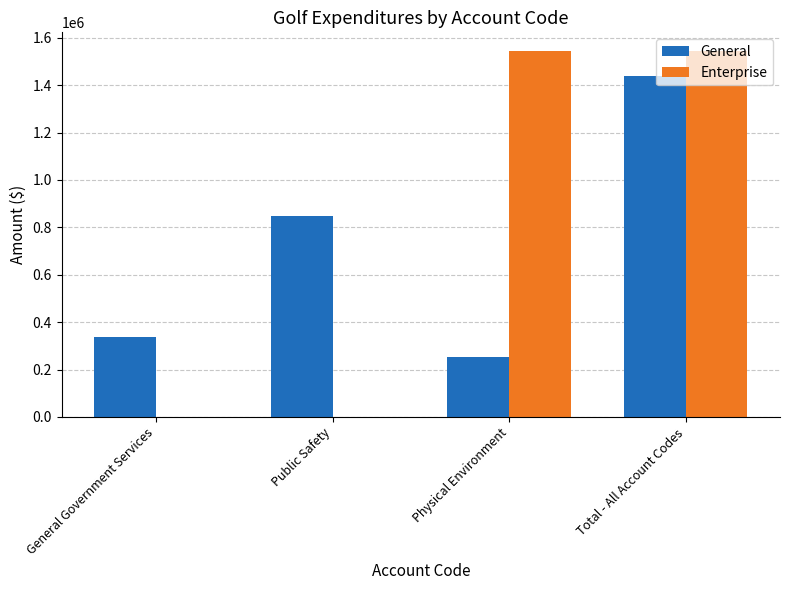

What is the sum of all Enterprise values?

3091300